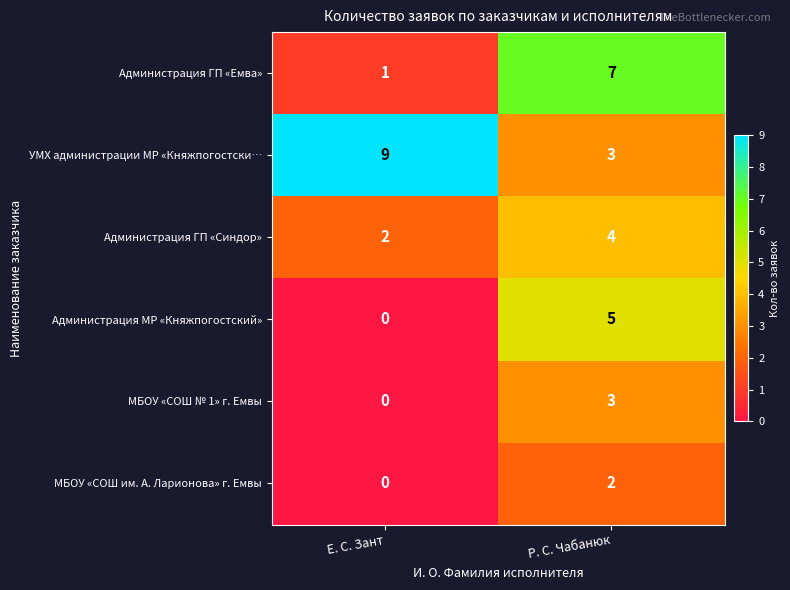

At which label is Администрация МР «Княжпогостский» closest to 2?

Е. С. Зант